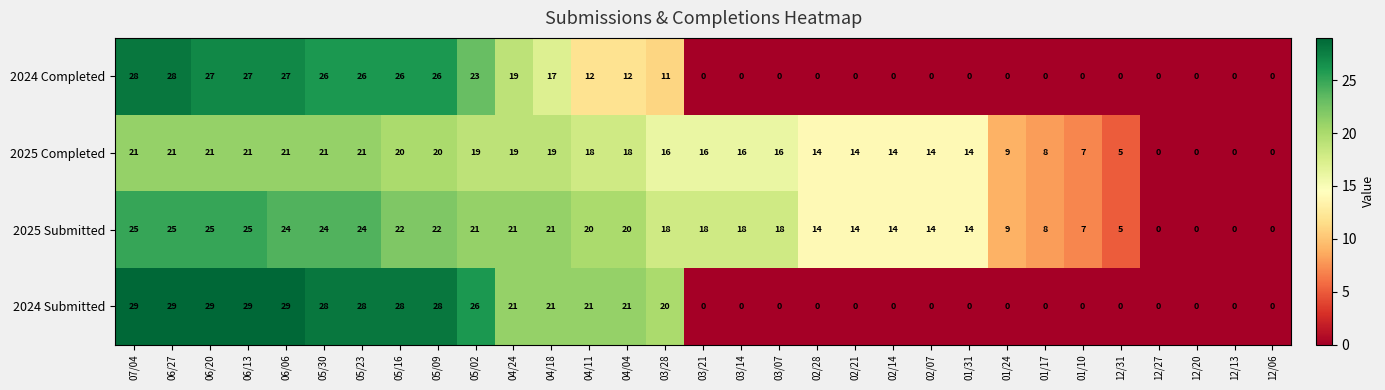

Count the number of data series in this chart.

4